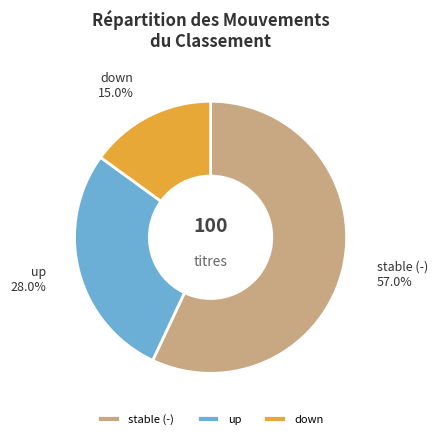

Rank the categories by value from lowest to highest.

down, up, stable (-)